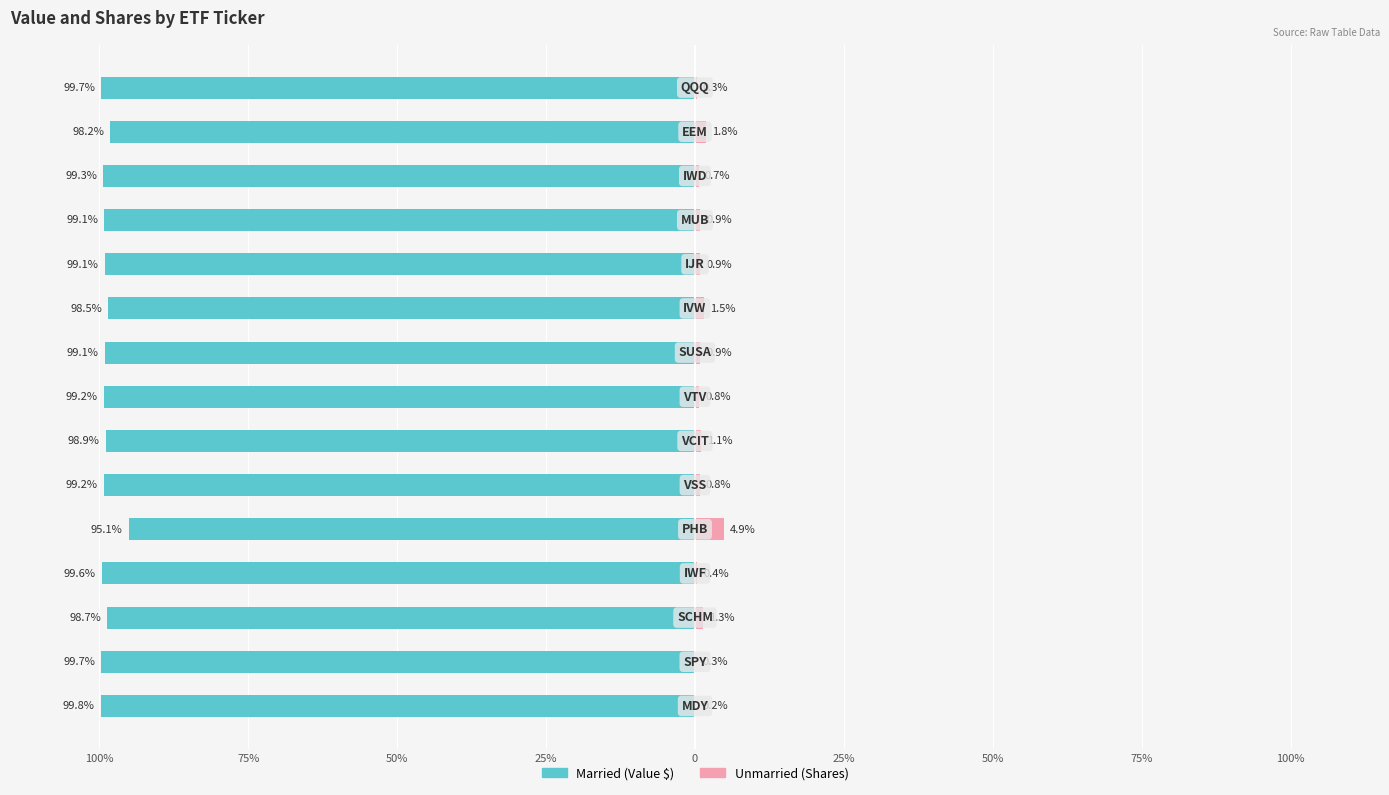

How many data points in Married are above -99?

5